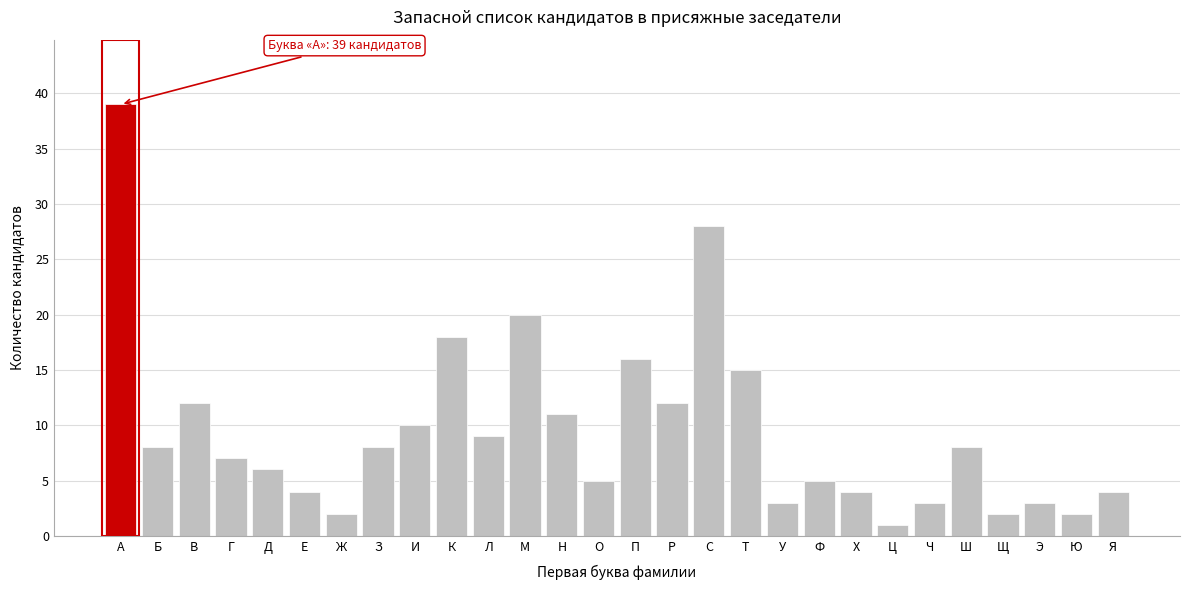

Reading left to right, transcribe all the data shown in this chart.

А=39	Б=8	В=12	Г=7	Д=6	Е=4	Ж=2	З=8	И=10	К=18	Л=9	М=20	Н=11	О=5	П=16	Р=12	С=28	Т=15	У=3	Ф=5	Х=4	Ц=1	Ч=3	Ш=8	Щ=2	Э=3	Ю=2	Я=4